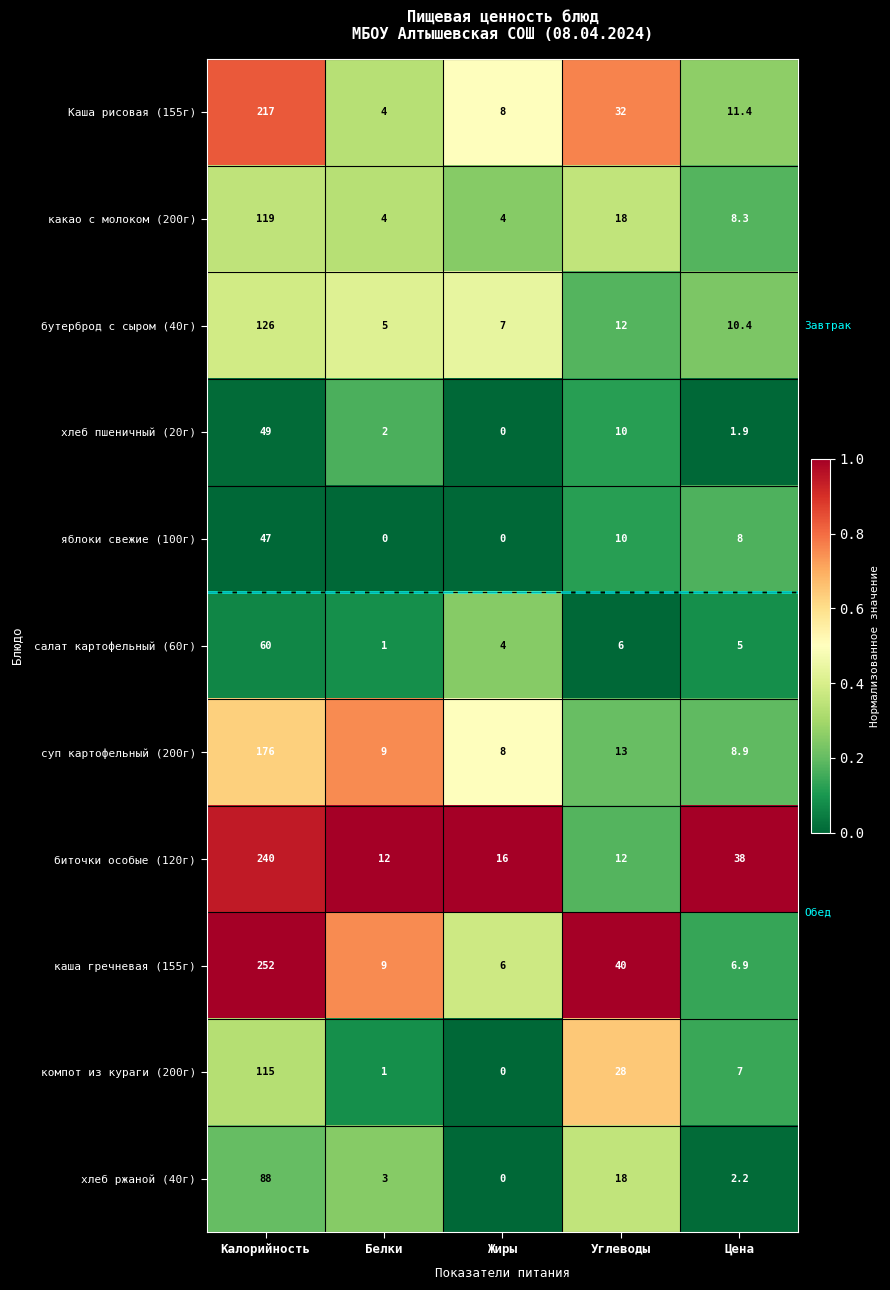

What is the difference between the maximum and minimum values in the салат картофельный (60г) series?

59.0